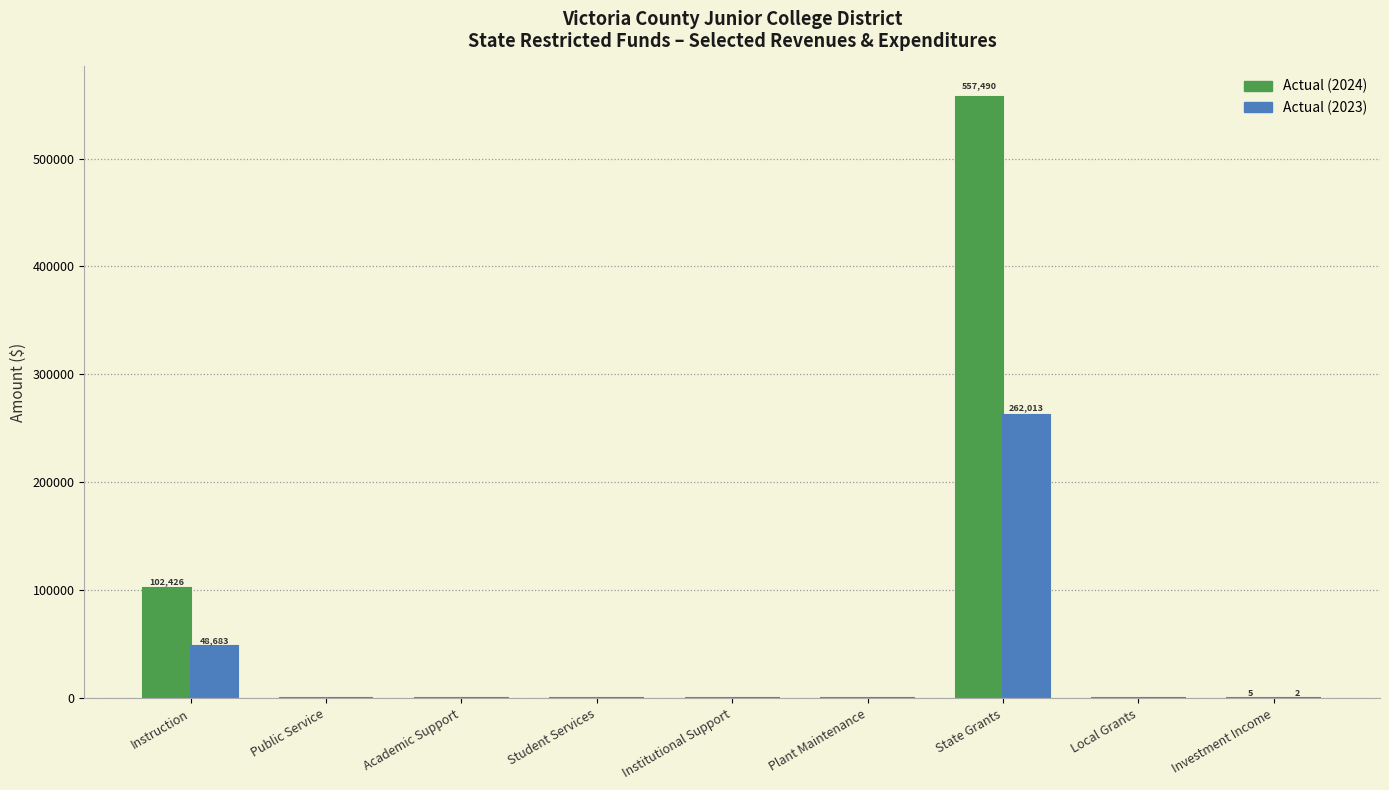

Is it true that Actual (2024) equals -222665.9 at Academic Support?

False